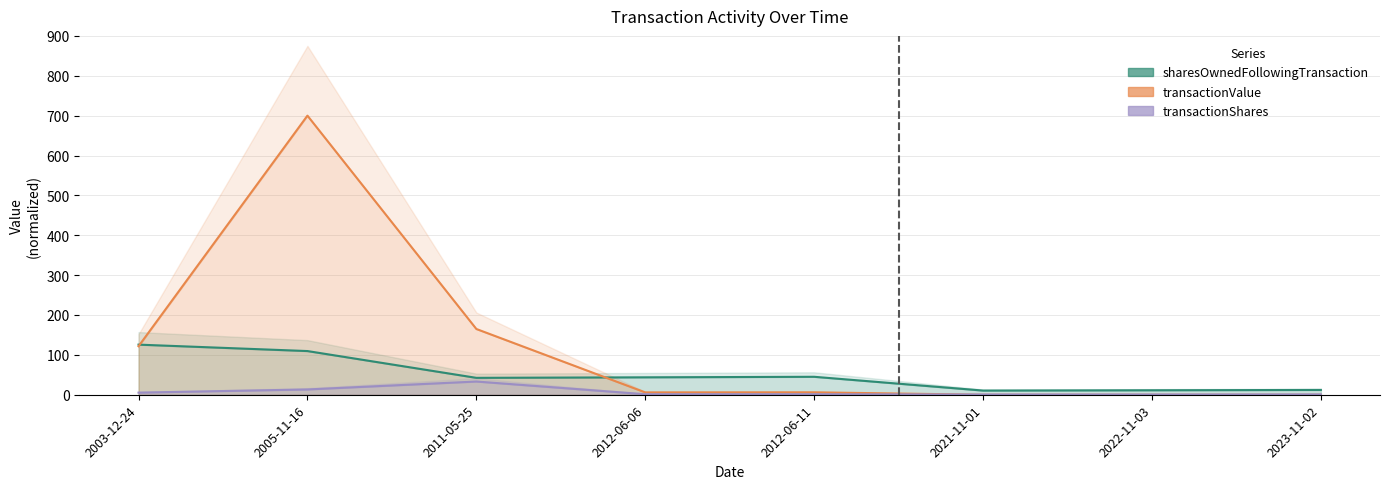

Rank the categories by transactionShares value from highest to lowest.

2011-05-25, 2005-11-16, 2003-12-24, 2012-06-06, 2012-06-11, 2023-11-02, 2022-11-03, 2021-11-01